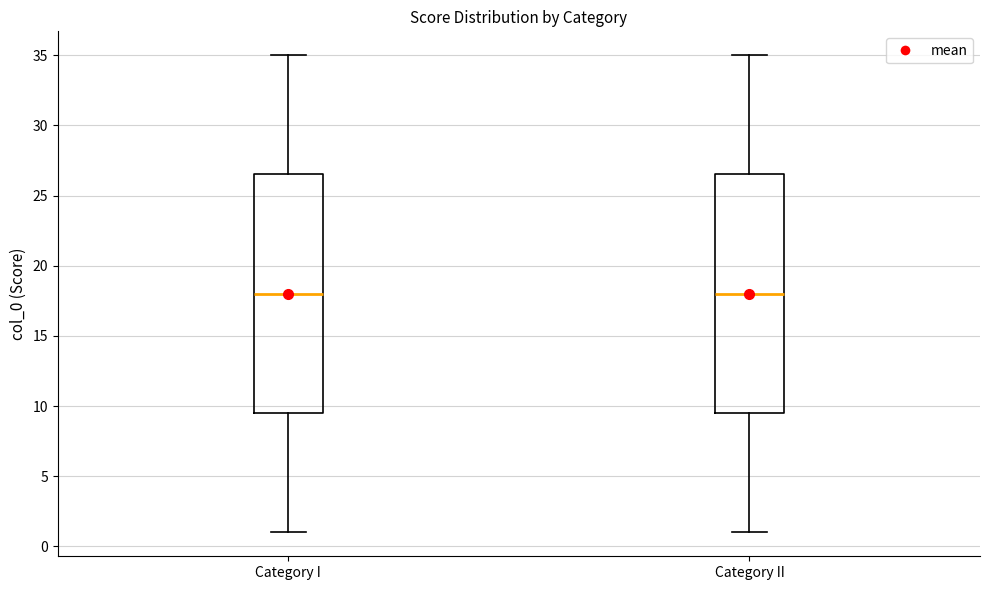

Where is the upper edge of the box for Category II on the y-axis? The values are not printed on the chart, so give them approximately, as read against the axis.

26.5